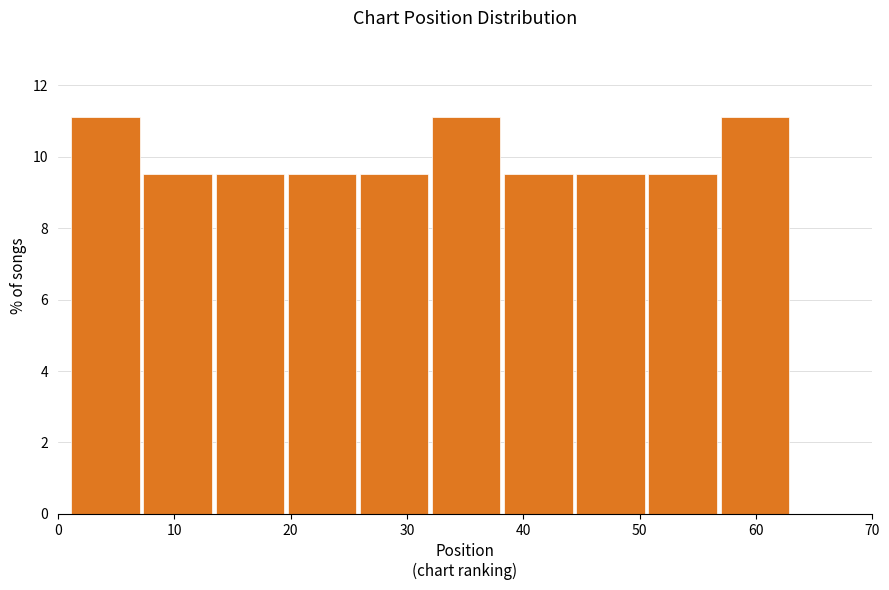

Reading left to right, transcribe this chart: for each bar, give the range it covers on the x-axis and its height. Neither the bar edges nor the heights are printed on the chart, so give them approximately, as read against the axes.

1.0 to 7.2: 11.2
7.2 to 13.4: 9.6
13.4 to 19.6: 9.6
19.6 to 25.8: 9.6
25.8 to 32.0: 9.6
32.0 to 38.2: 11.2
38.2 to 44.4: 9.6
44.4 to 50.6: 9.6
50.6 to 56.8: 9.6
56.8 to 63.0: 11.2